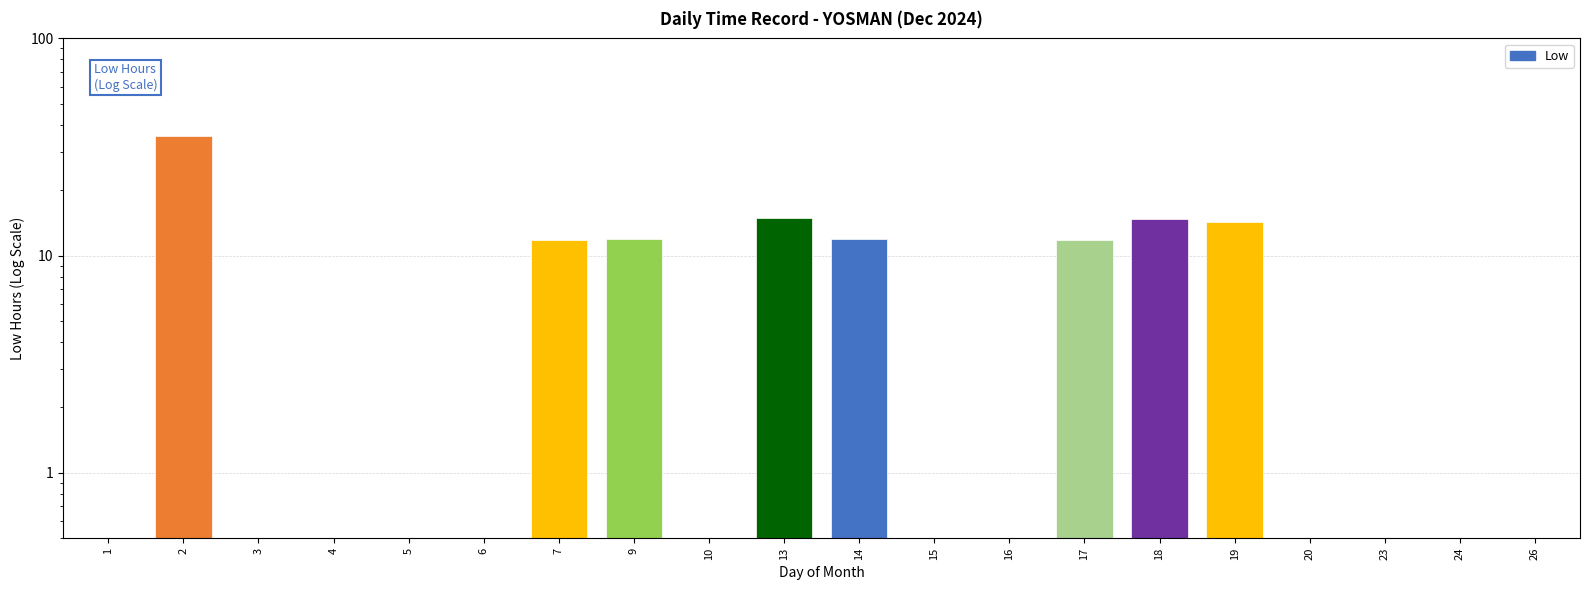

List the labels in order of value, smallest first.

1, 3, 4, 5, 6, 10, 15, 16, 20, 23, 24, 26, 17, 7, 9, 14, 19, 18, 13, 2